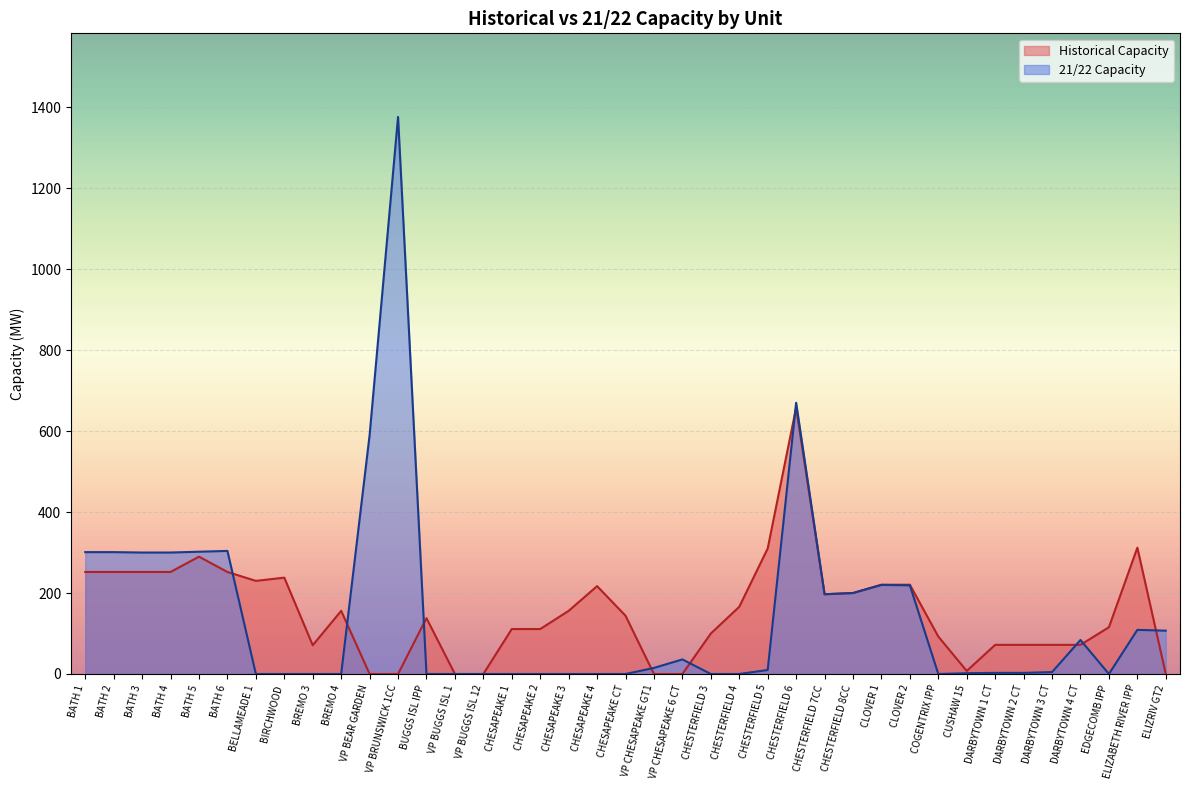

Where is the first local minimum for Historical Capacity?

BELLAMEADE 1